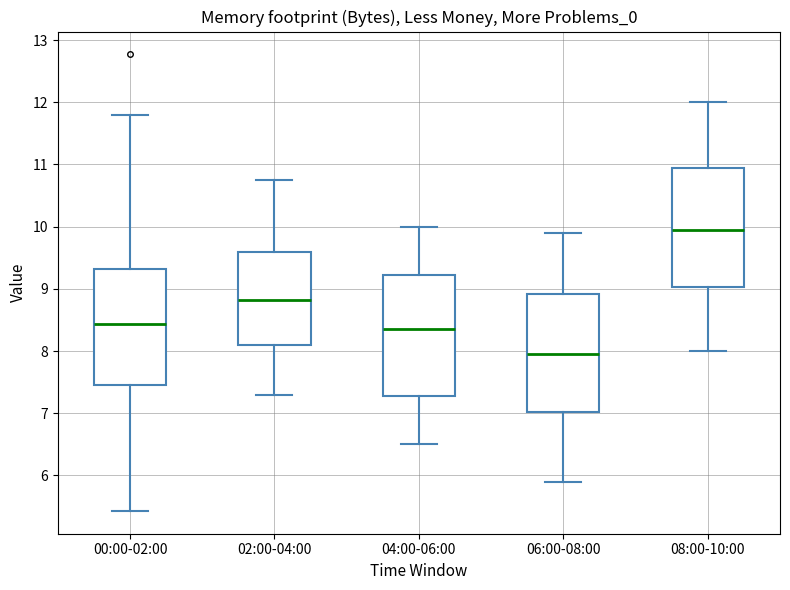

Which box has the lowest median line?

06:00-08:00